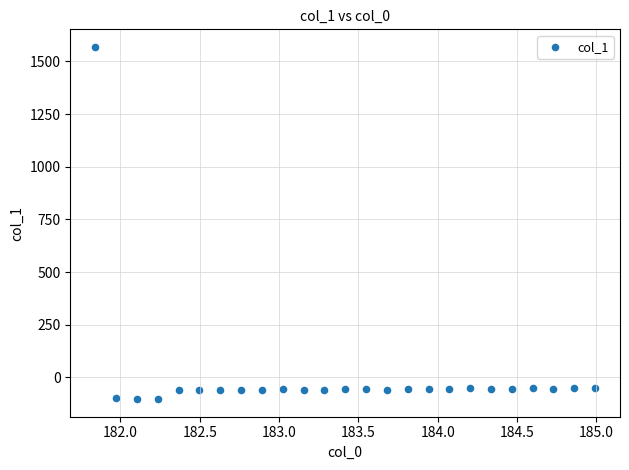

What is the range of X values (max minus min)?

3.1